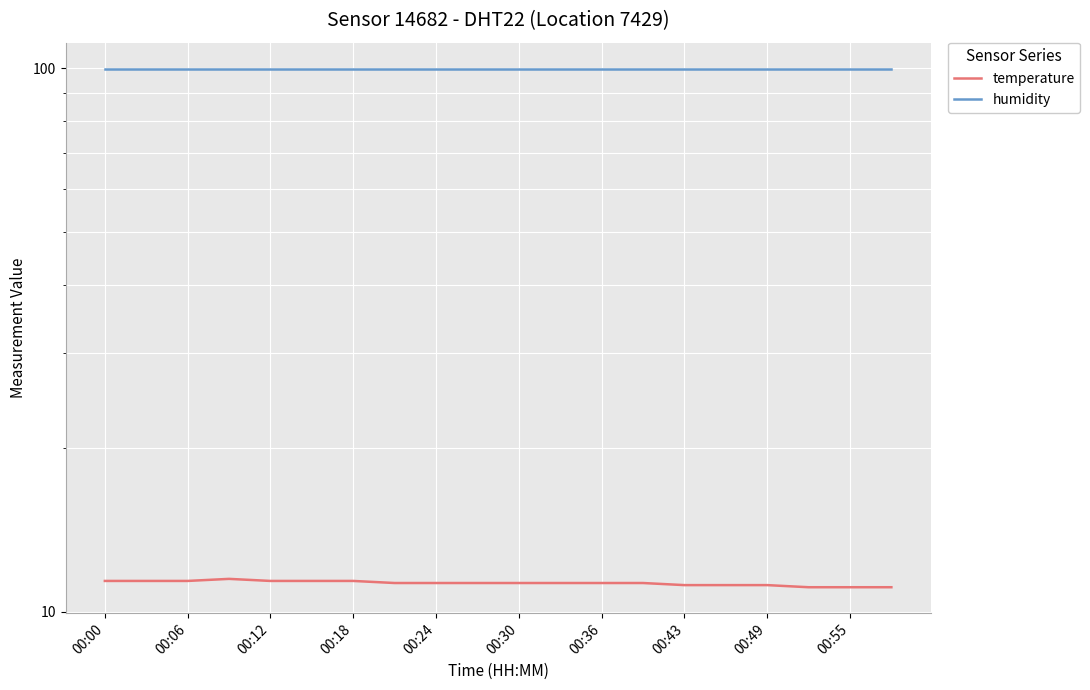

At how many categories does at least one series exceed 98?

20